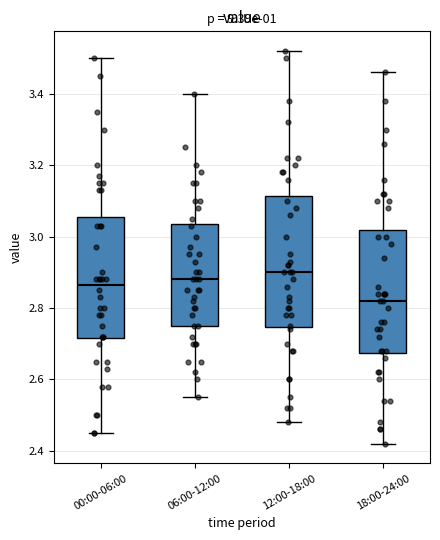

Which box's median line is the lowest?

18:00-24:00